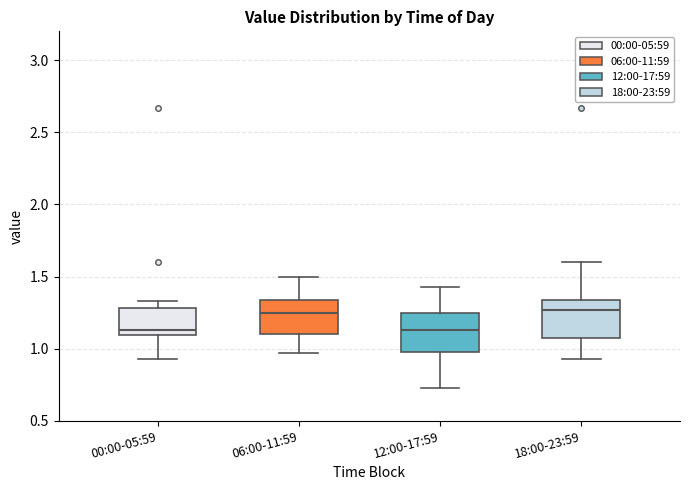

Reading left to right, read every box against the y-axis: the position of its median line, the range the box covers, and the ends of its whiskers. The values are not printed on the chart, so give them approximately, as read against the axis.

00:00-05:59: median 1.15, box 1.10 to 1.30, whiskers 0.95 to 1.35
06:00-11:59: median 1.25, box 1.10 to 1.35, whiskers 0.95 to 1.50
12:00-17:59: median 1.15, box 1.00 to 1.25, whiskers 0.75 to 1.45
18:00-23:59: median 1.25, box 1.10 to 1.35, whiskers 0.95 to 1.60